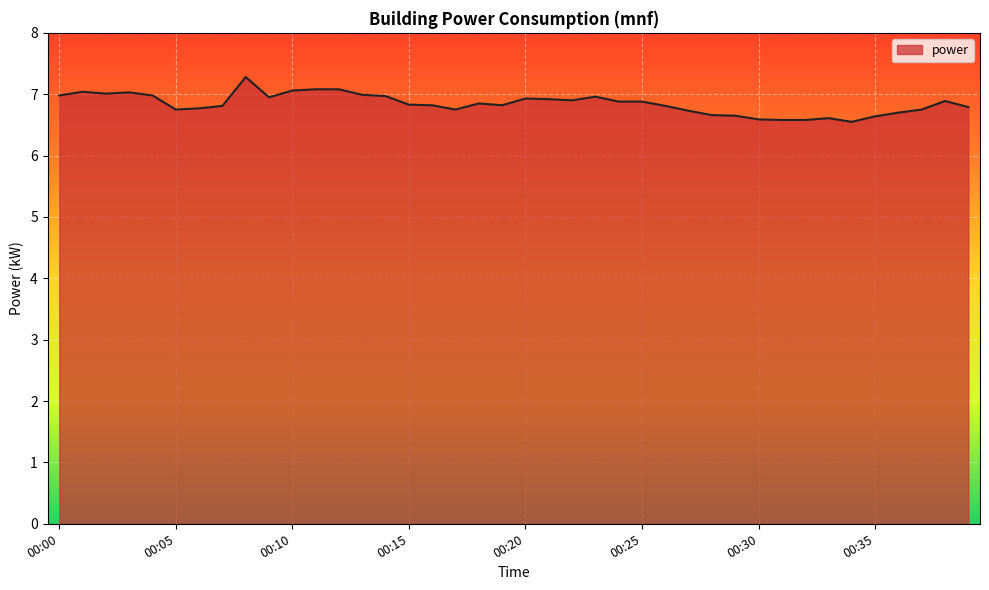

Count the number of categories in the chart.

40